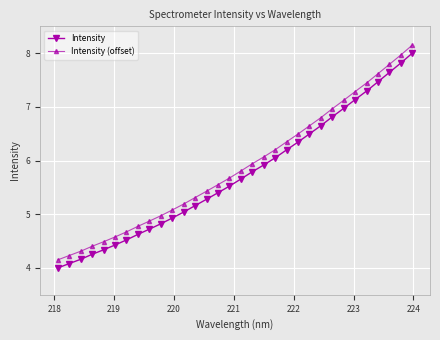

Rank the series by their average value, from lowest to highest.

Intensity, Intensity (offset)